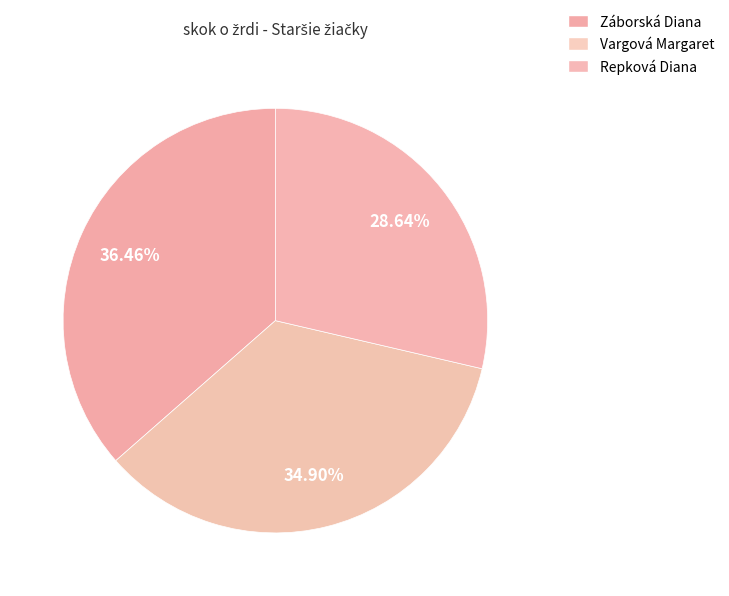

Combined, what portion of the pie is Záborská Diana and Vargová Margaret?

71.4%